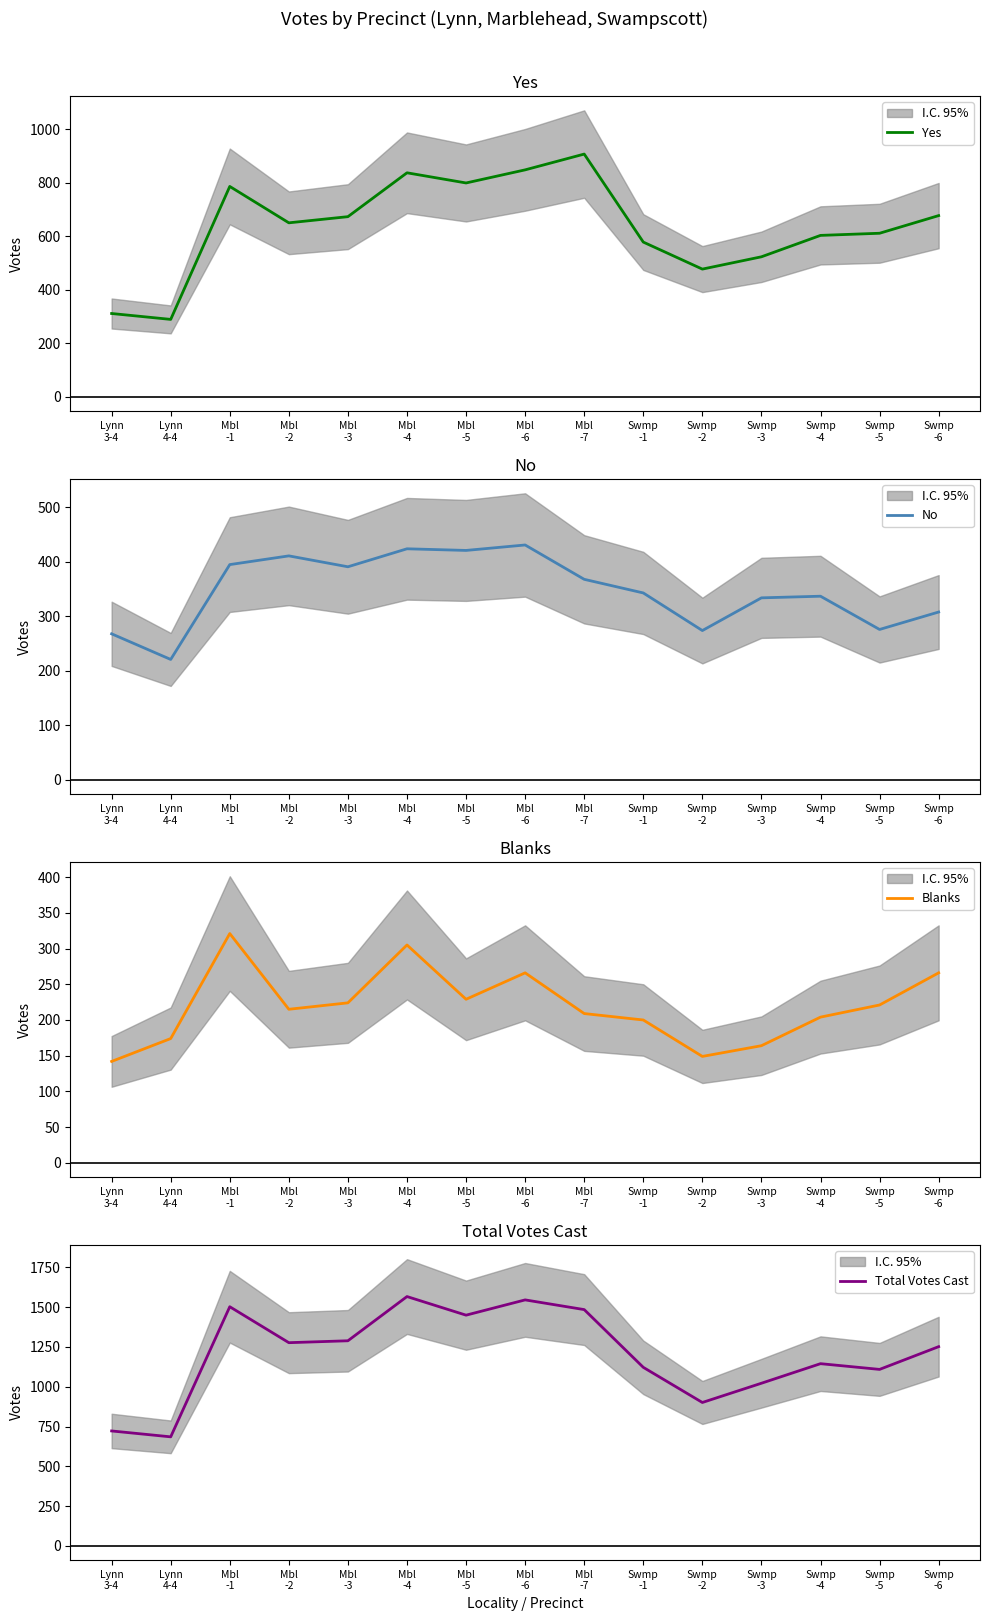

What is the sum of all Blanks values?

3289